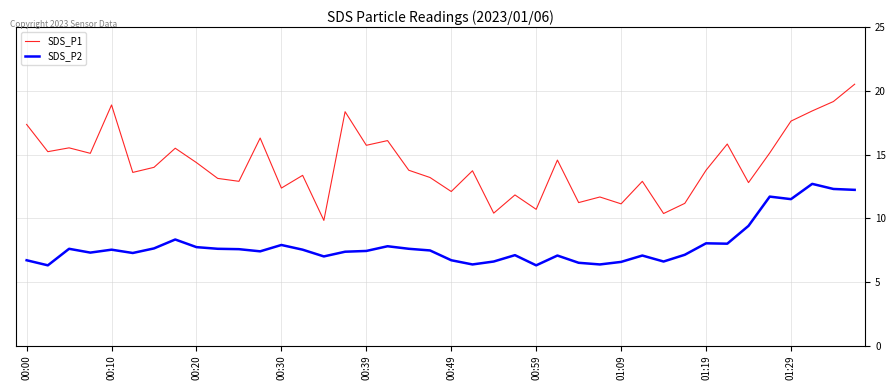

True or false: SDS_P2 and SDS_P1 cross at least once.

False